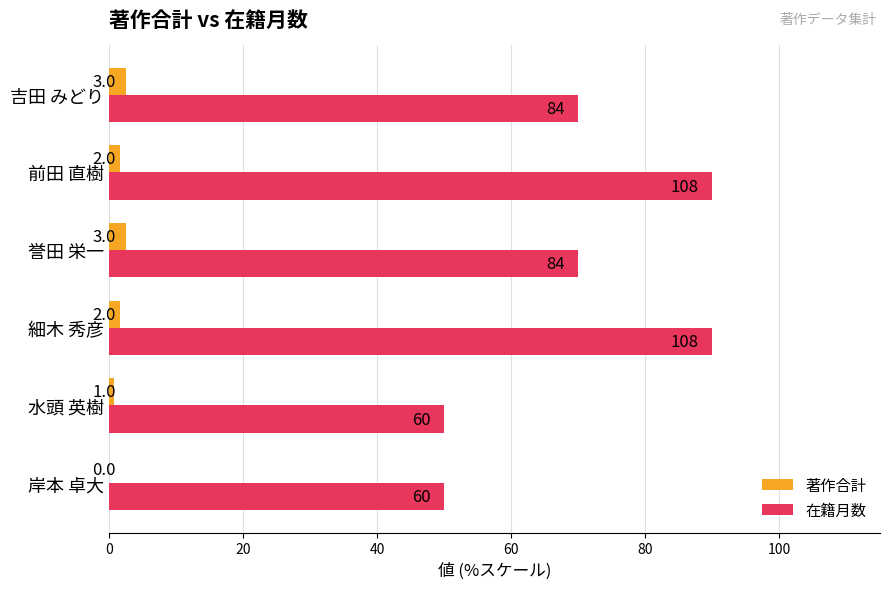

What are all the series names shown in the legend?

著作合計, 在籍月数